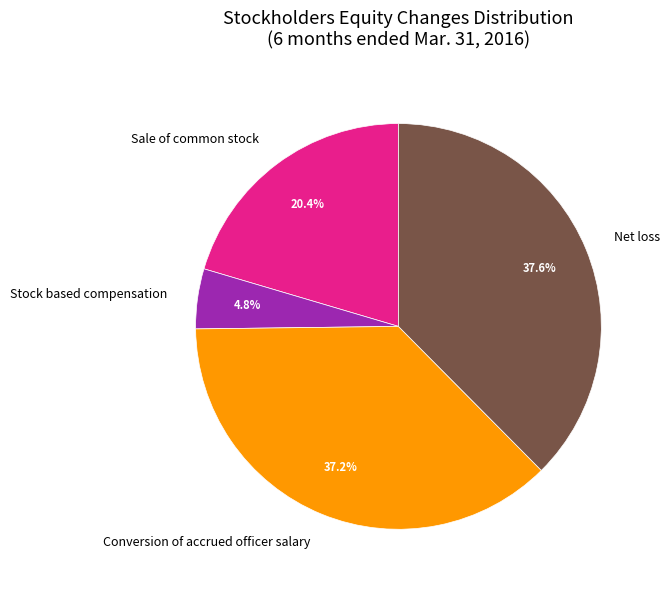

The Conversion of accrued officer salary slice represents 28% of the pie. True or false?

False